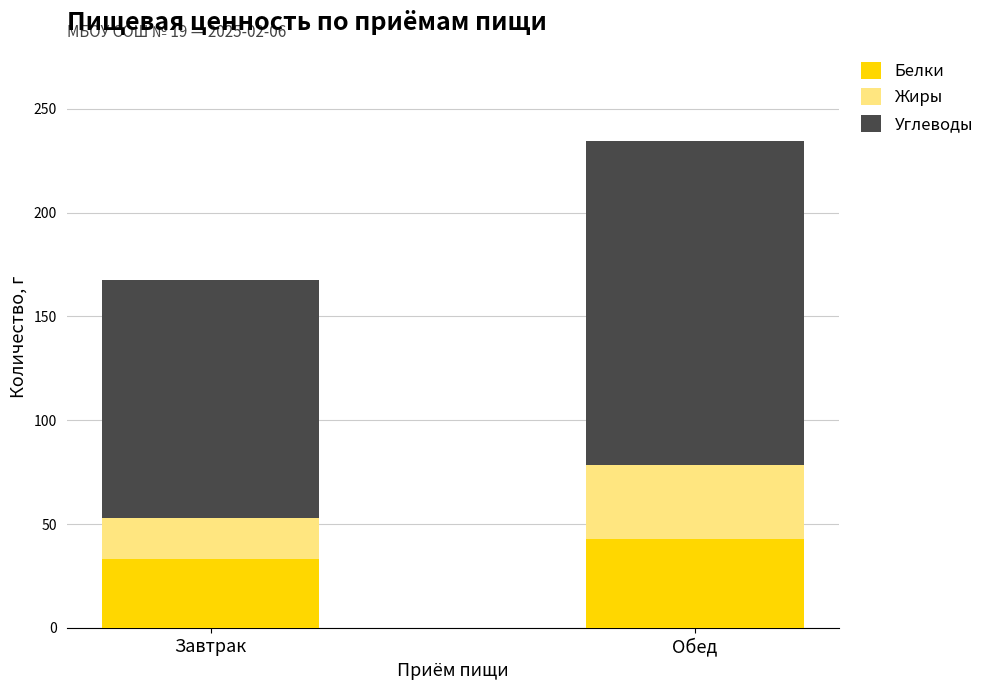

What is the approximate value of Белки at Обед?

42.9